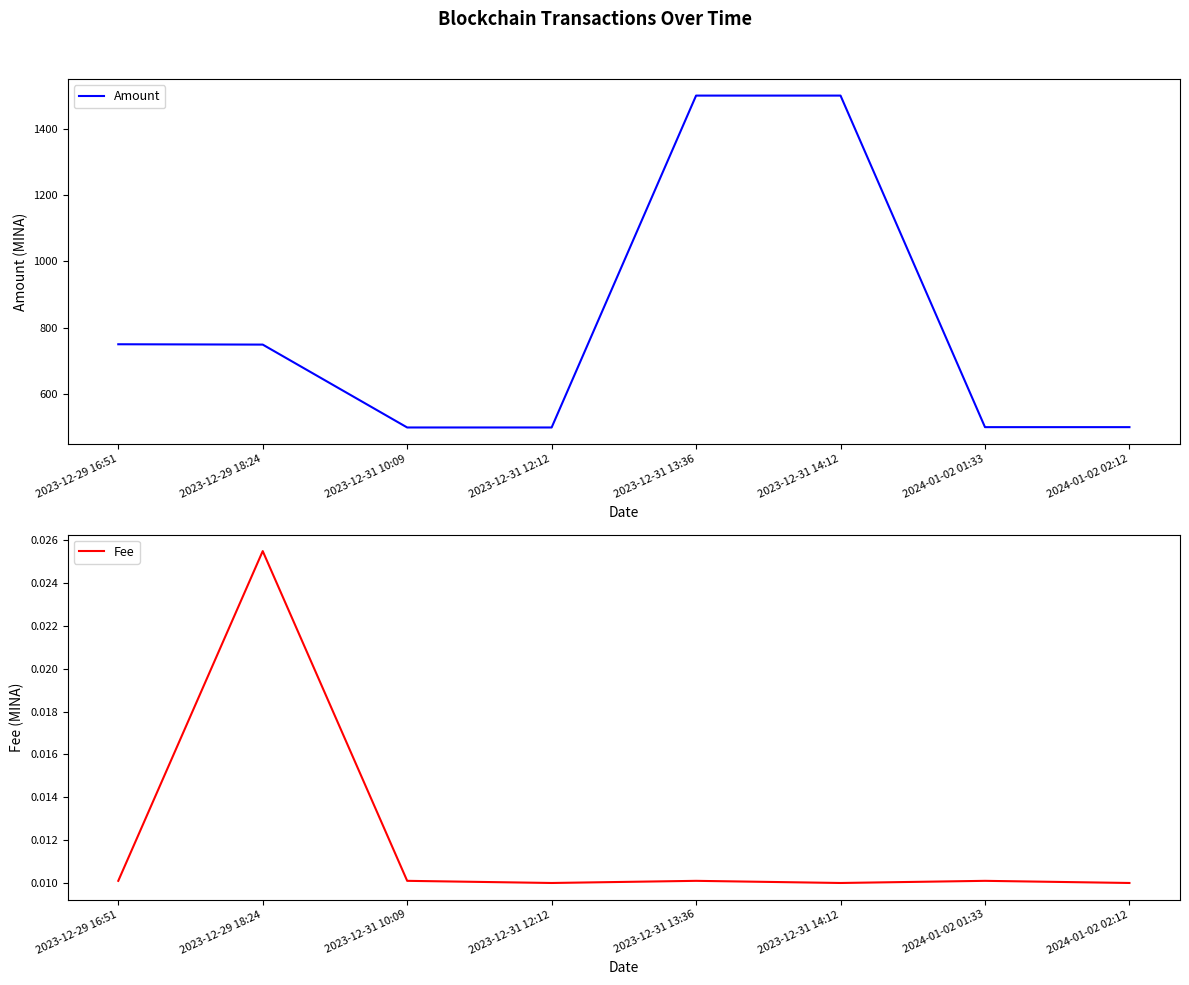

True or false: Amount and Fee cross at least once.

False